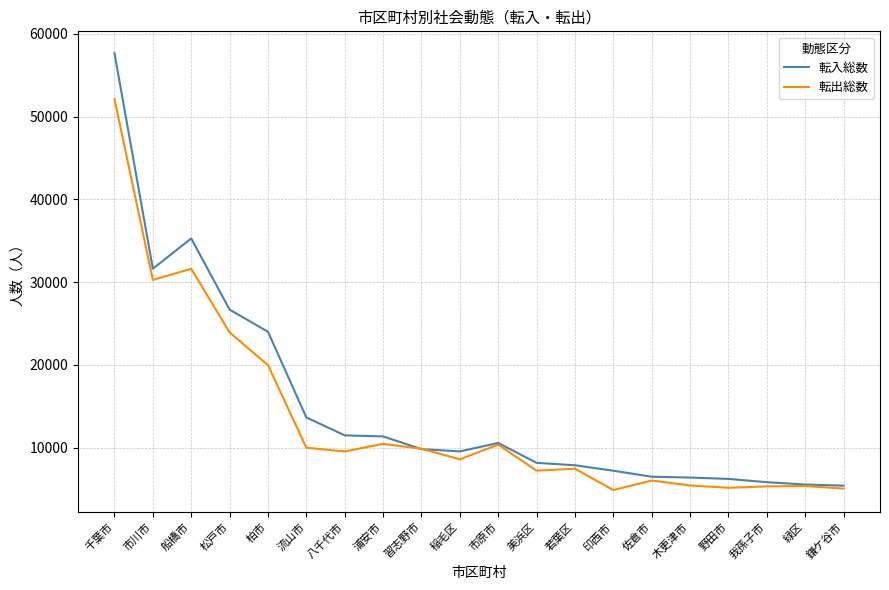

At which category does the chart reach its peak across all series?

千葉市